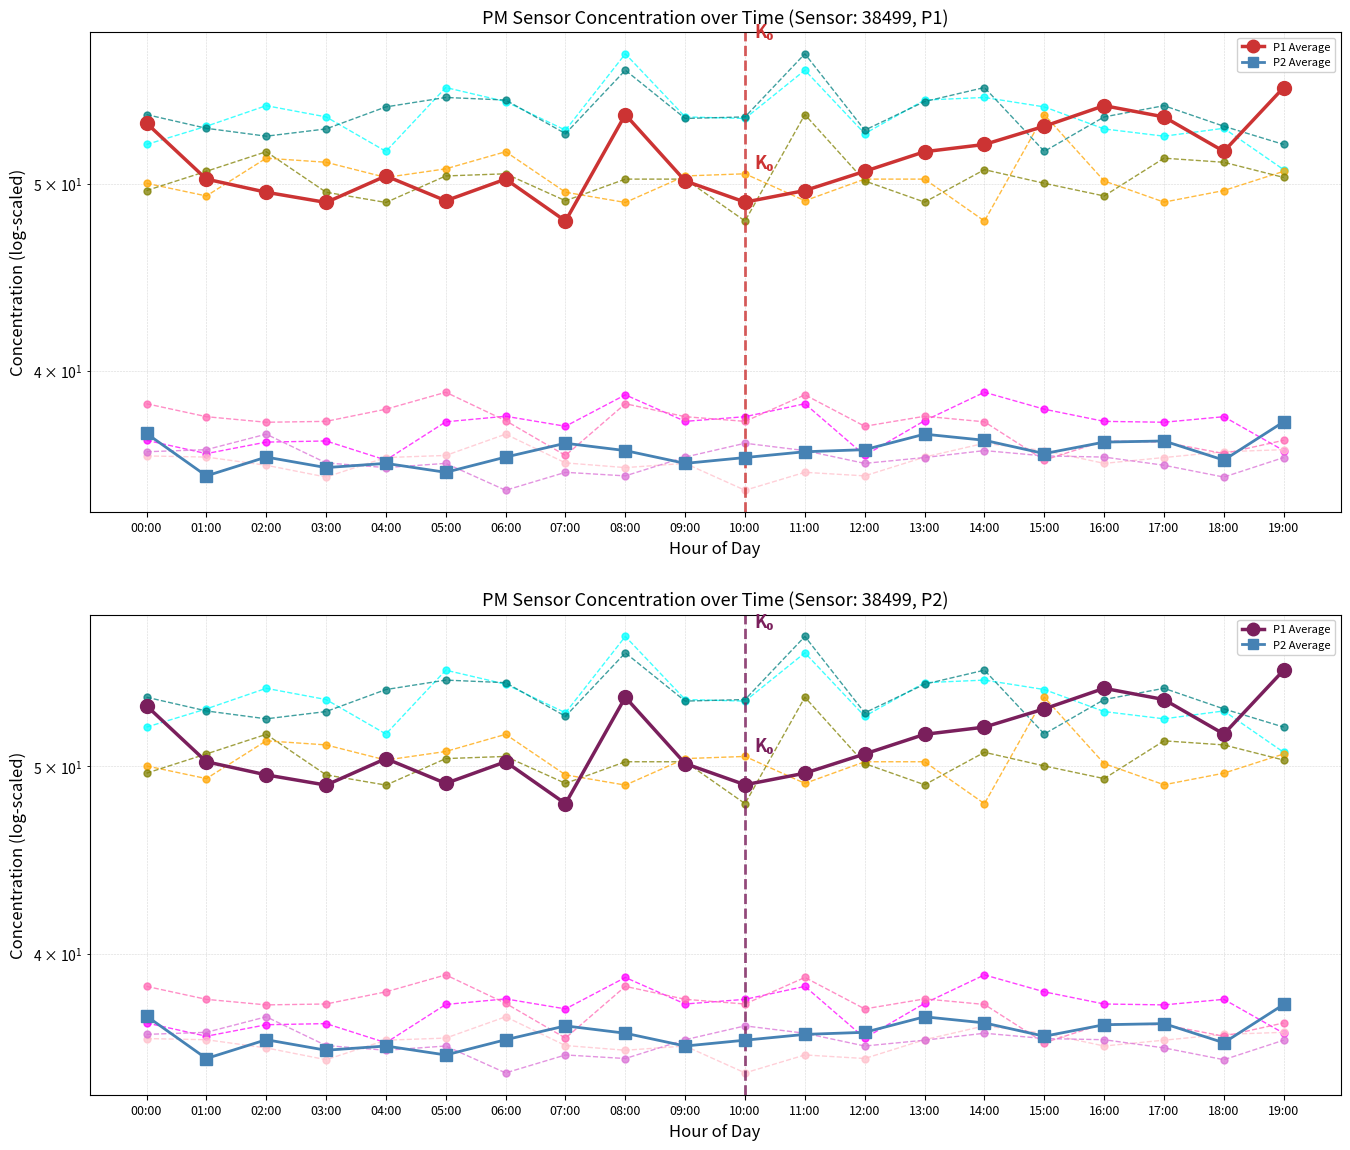

What is the spread (max minus min) of values at 06:00?

14.2